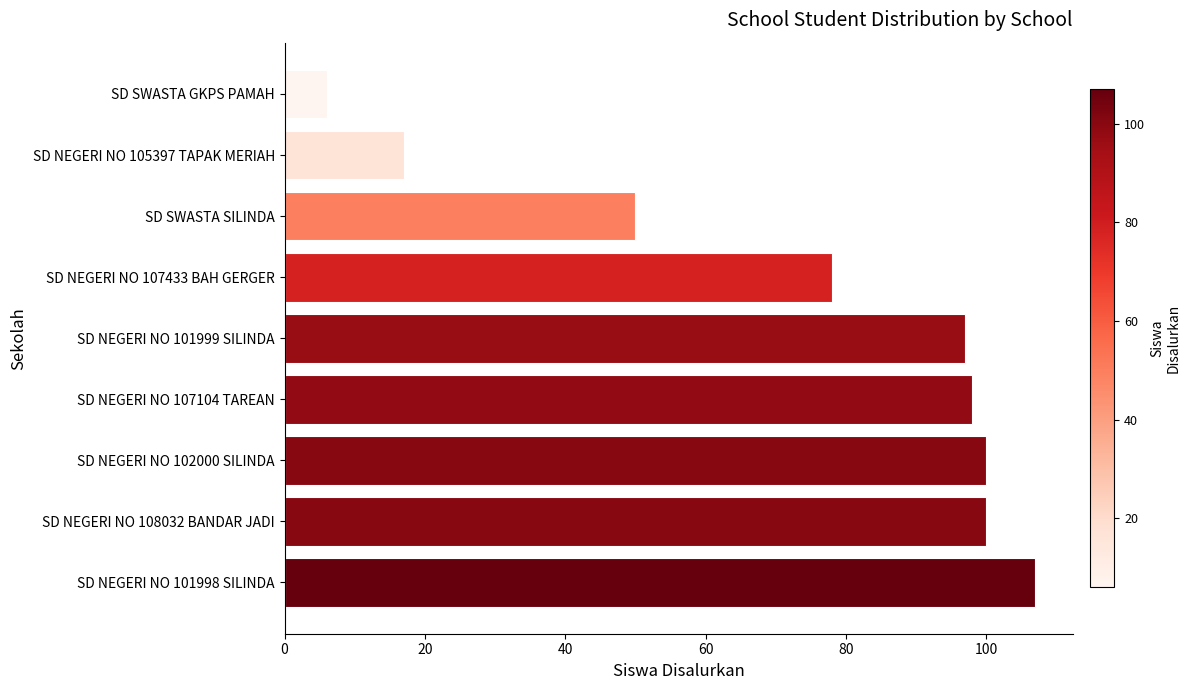

What is the sum of the values at SD SWASTA GKPS PAMAH and SD NEGERI NO 108032 BANDAR JADI?

106